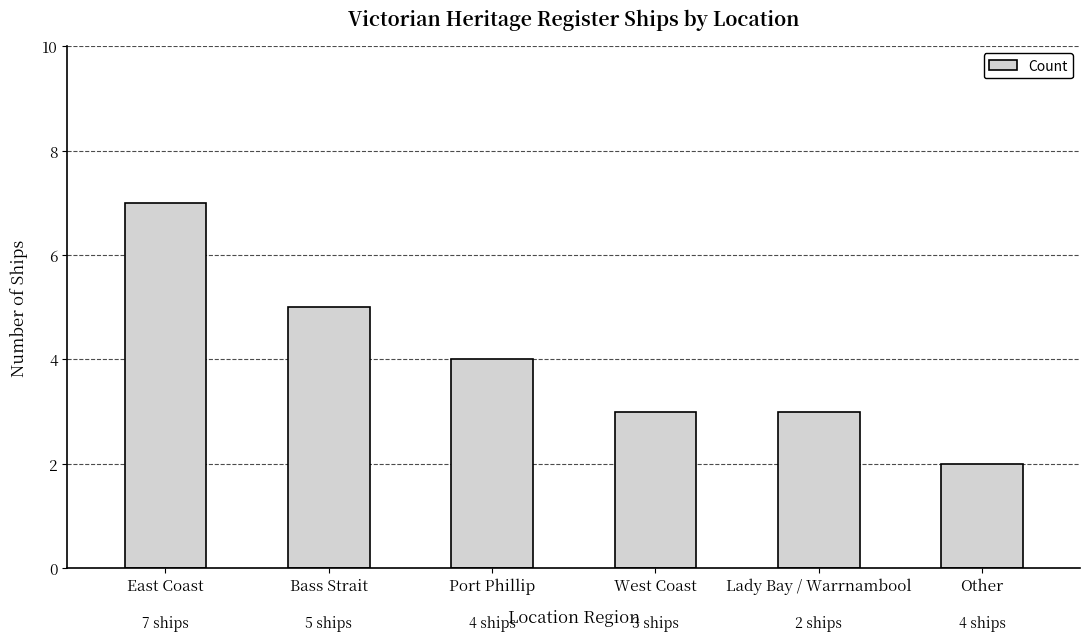

Which category has the highest value across all series?

East Coast